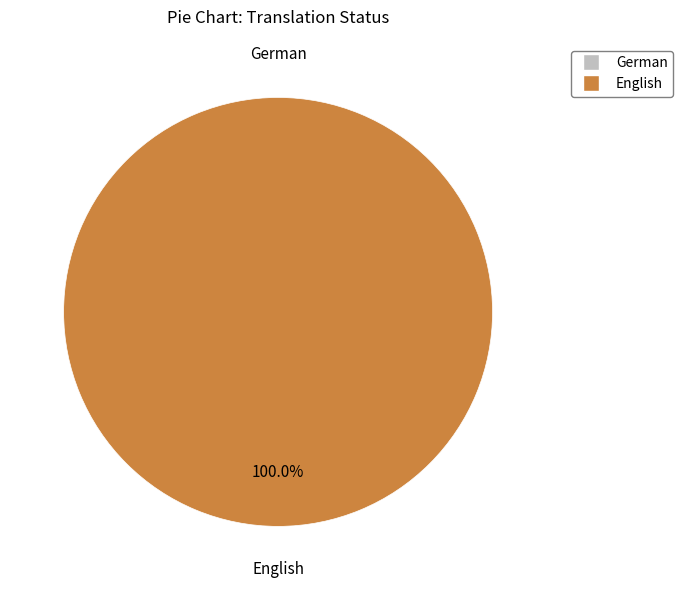

To the nearest percent, what percentage of the pie is English?

100%